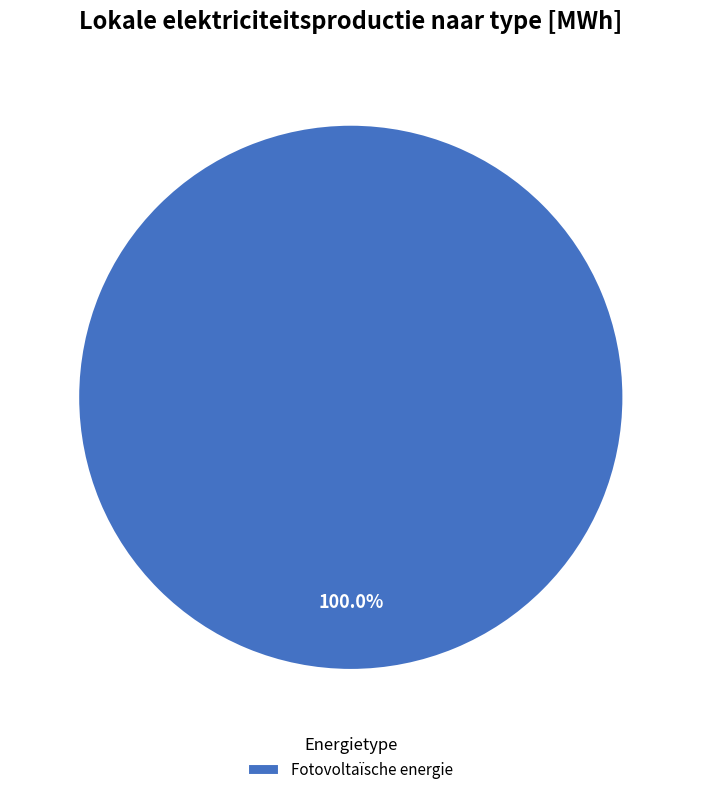

Rank the categories by value from lowest to highest.

Fotovoltaïsche energie